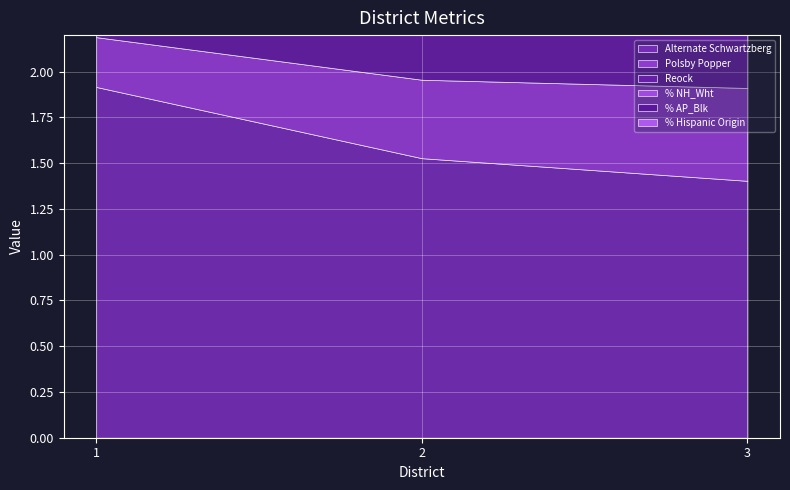

At which label does % NH_Wht reach its peak?

1